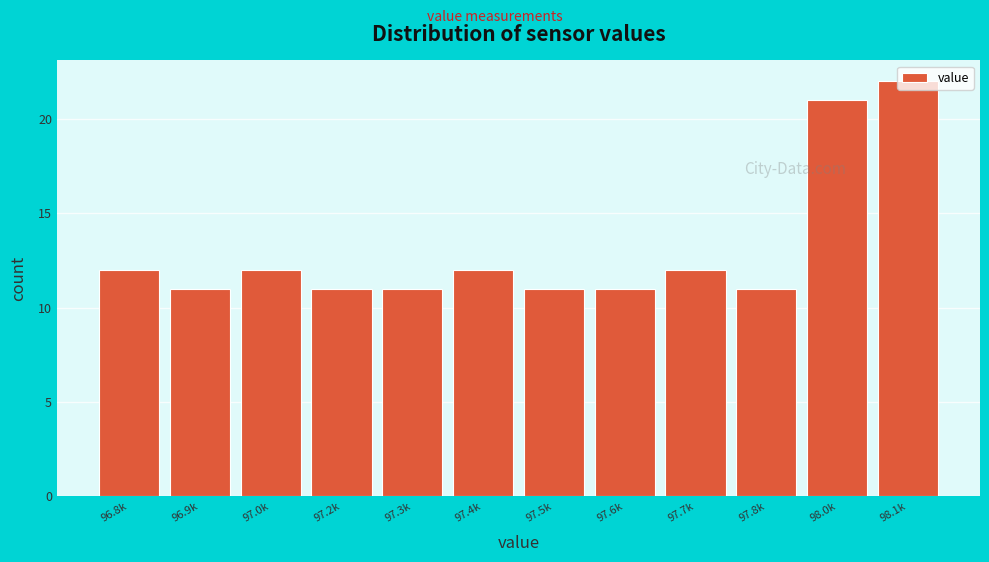

True or false: the data shows 11 at 97.3k.

True